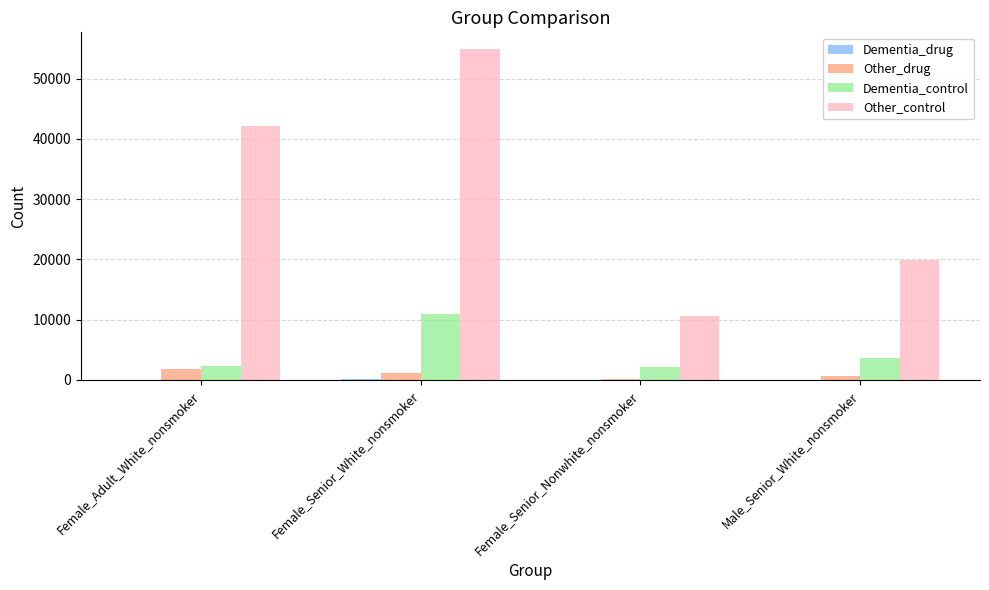

Which series changed the most between Female_Senior_White_nonsmoker and Male_Senior_White_nonsmoker?

Other_control